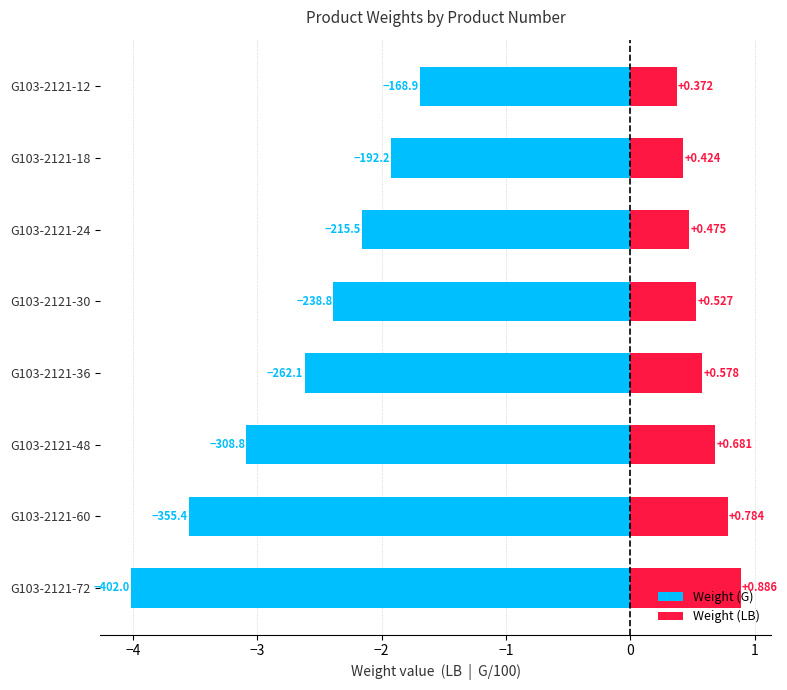

The value of Weight (LB) at G103-2121-48 is 1.2. True or false?

False